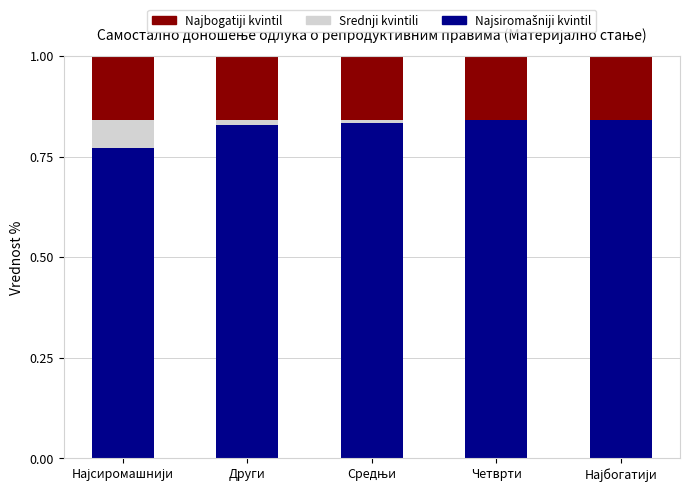

What is the value of the Najsiromašniji kvintil bar at the 1st from the left?

0.8